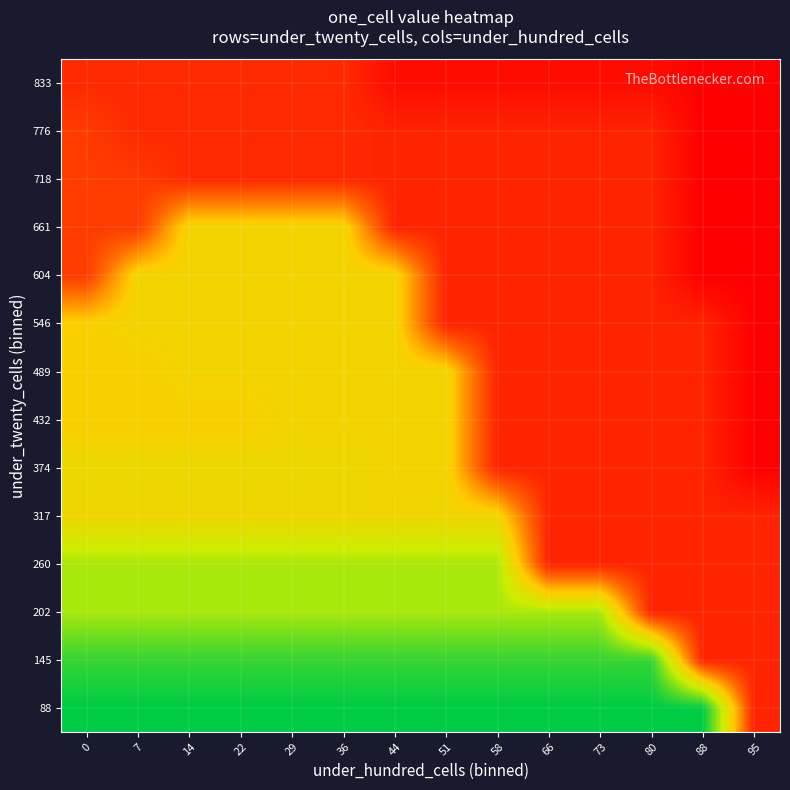

Reading left to right, transcribe all the data shown in this chart.

88: 0=266.1	7=266.1	14=266.1	22=266.1	29=266.1	36=266.1	44=266.1	51=266.1	58=266.1	66=266.1	73=266.1	80=266.1	88=266.1	95=854.0
145: 0=326.0	7=326.0	14=326.0	22=326.0	29=326.0	36=326.0	44=326.0	51=326.0	58=326.0	66=326.0	73=326.0	80=326.0	88=854.0	95=854.0
202: 0=453.1	7=453.1	14=453.1	22=453.1	29=453.1	36=453.1	44=453.1	51=453.1	58=453.1	66=453.1	73=453.1	80=854.0	88=854.0	95=854.0
260: 0=453.1	7=453.1	14=453.1	22=453.1	29=453.1	36=453.1	44=453.1	51=453.1	58=453.1	66=854.0	73=854.0	80=854.0	88=854.0	95=854.0
317: 0=583.2	7=583.2	14=583.2	22=583.2	29=583.2	36=583.2	44=583.2	51=583.2	58=589.0	66=854.0	73=854.0	80=854.0	88=854.0	95=854.0
374: 0=574.2	7=574.2	14=574.2	22=574.2	29=574.2	36=574.2	44=589.0	51=589.0	58=854.0	66=854.0	73=854.0	80=854.0	88=854.0	95=910.0
432: 0=608.0	7=608.0	14=608.0	22=608.0	29=589.0	36=589.0	44=589.0	51=589.0	58=854.0	66=854.0	73=854.0	80=854.0	88=854.0	95=910.0
489: 0=608.0	7=608.0	14=589.0	22=589.0	29=589.0	36=589.0	44=589.0	51=589.0	58=854.0	66=854.0	73=854.0	80=854.0	88=854.0	95=910.0
546: 0=608.0	7=589.0	14=589.0	22=589.0	29=589.0	36=589.0	44=589.0	51=854.0	58=854.0	66=854.0	73=854.0	80=854.0	88=854.0	95=910.0
604: 0=815.2	7=589.0	14=589.0	22=589.0	29=589.0	36=589.0	44=589.0	51=854.0	58=854.0	66=854.0	73=854.0	80=854.0	88=910.0	95=910.0
661: 0=815.2	7=817.0	14=589.0	22=589.0	29=589.0	36=589.0	44=854.0	51=854.0	58=854.0	66=854.0	73=854.0	80=854.0	88=910.0	95=910.0
718: 0=815.2	7=817.0	14=843.2	22=843.2	29=843.2	36=843.2	44=854.0	51=854.0	58=854.0	66=854.0	73=854.0	80=854.0	88=910.0	95=910.0
776: 0=815.2	7=843.2	14=843.2	22=843.2	29=843.2	36=843.2	44=854.0	51=854.0	58=854.0	66=854.0	73=854.0	80=854.0	88=910.0	95=910.0
833: 0=843.2	7=843.2	14=843.2	22=843.2	29=843.2	36=843.2	44=889.5	51=889.5	58=889.5	66=889.5	73=889.5	80=889.5	88=910.0	95=910.0